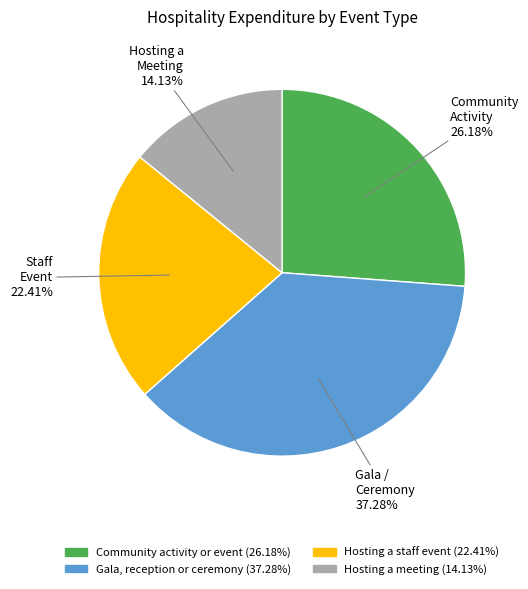

Do Hosting a meeting and Gala, reception or ceremony together represent more than half of the pie?

Yes